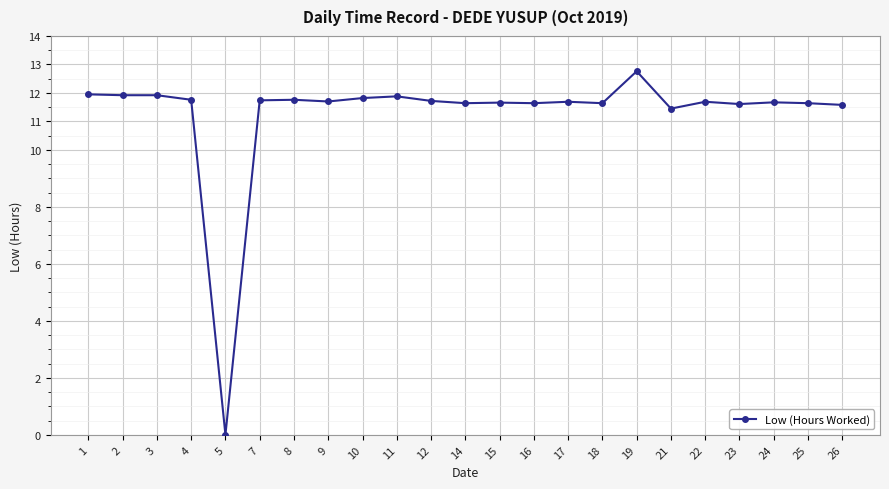

Between 19 and 26, which is larger?

19